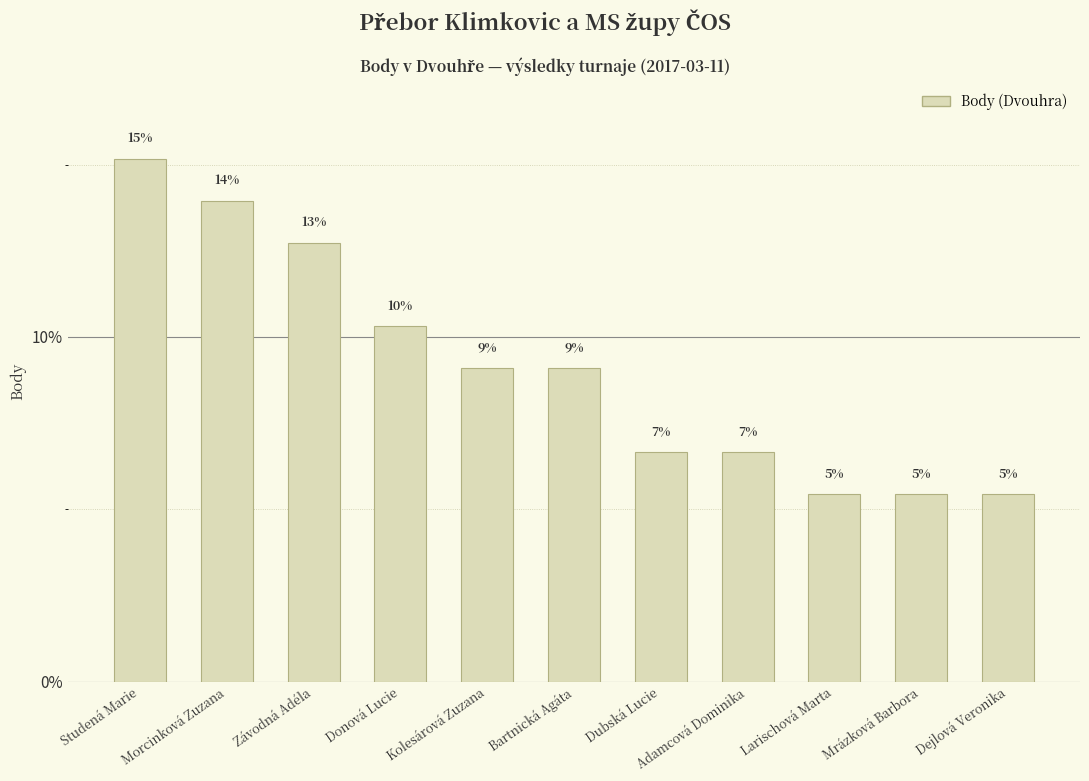

Does the chart contain any negative values?

No